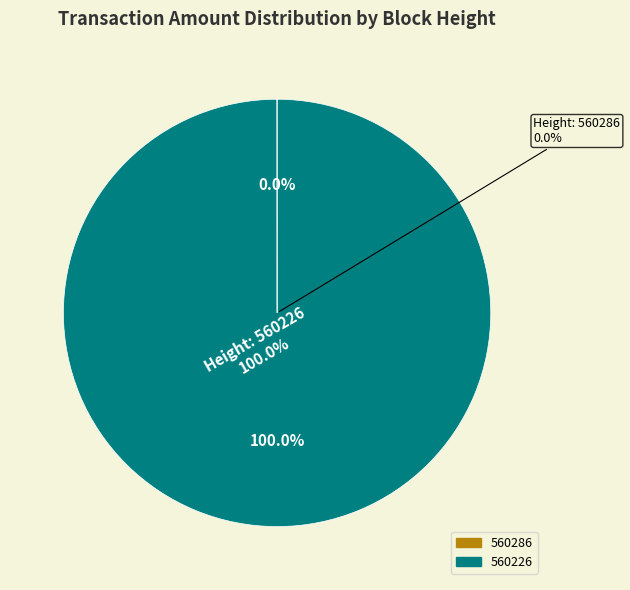

Which slice represents more than half of the pie?

560226